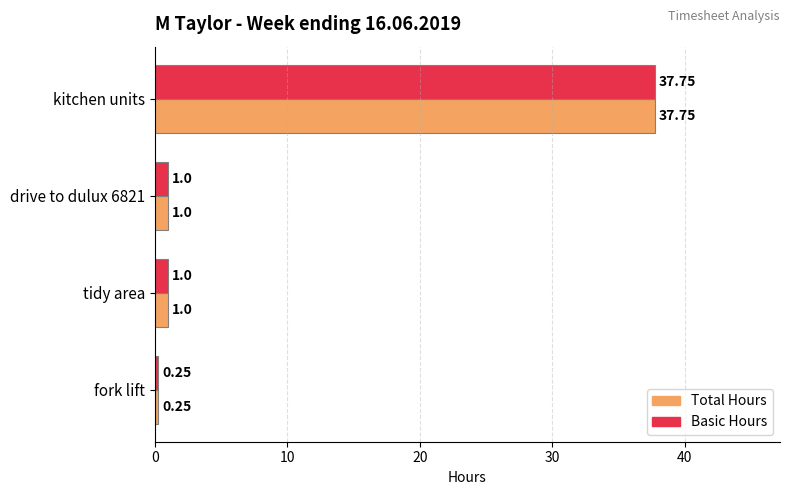

At which category is the sum across all series the highest?

kitchen units